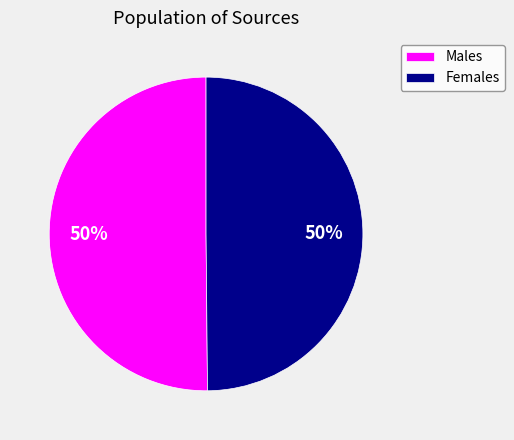

Count the number of slices in the pie.

2